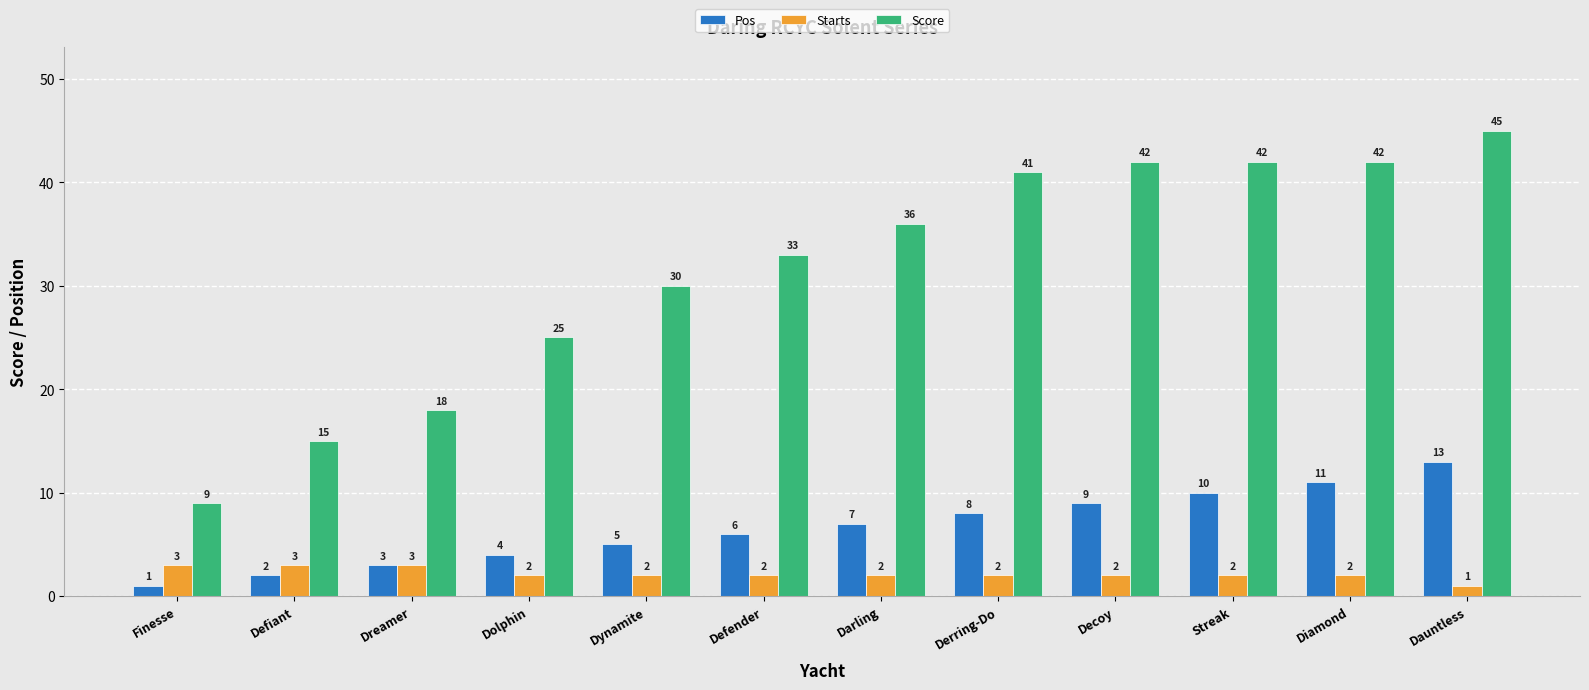

Reading left to right, what are all the values shown in this chart?

Pos: 1	2	3	4	5	6	7	8	9	10	11	13
Starts: 3	3	3	2	2	2	2	2	2	2	2	1
Score: 9	15	18	25	30	33	36	41	42	42	42	45